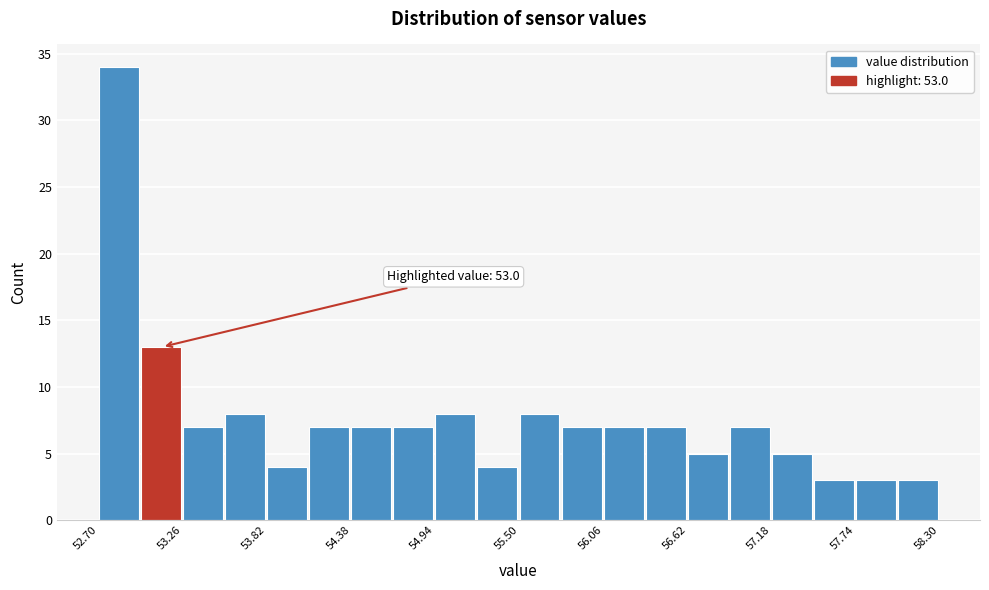

Read against the x-axis, roughly where is the centre of the tallest bar?

52.8